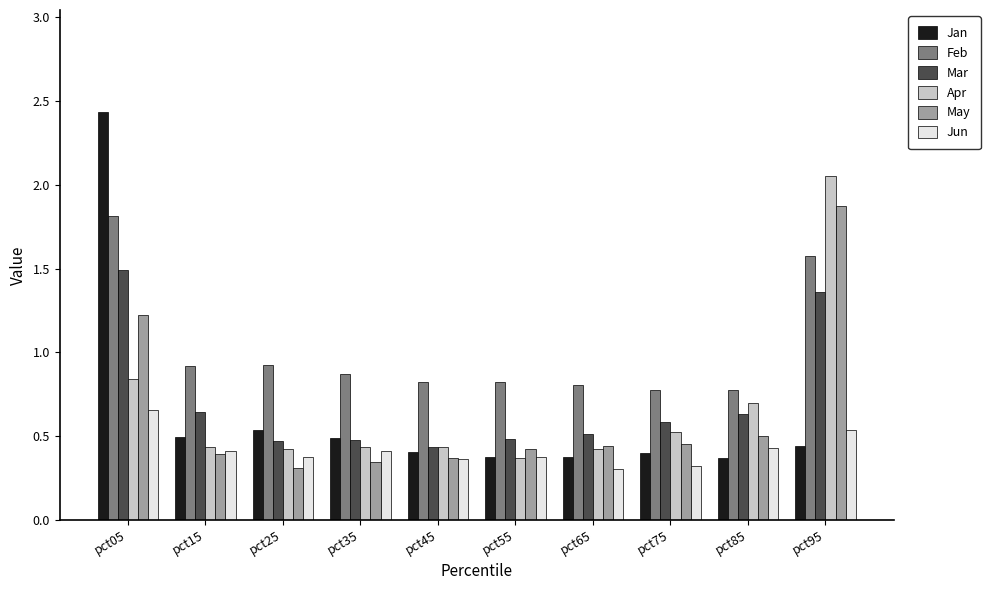

Which series has the widest spread of values?

Jan